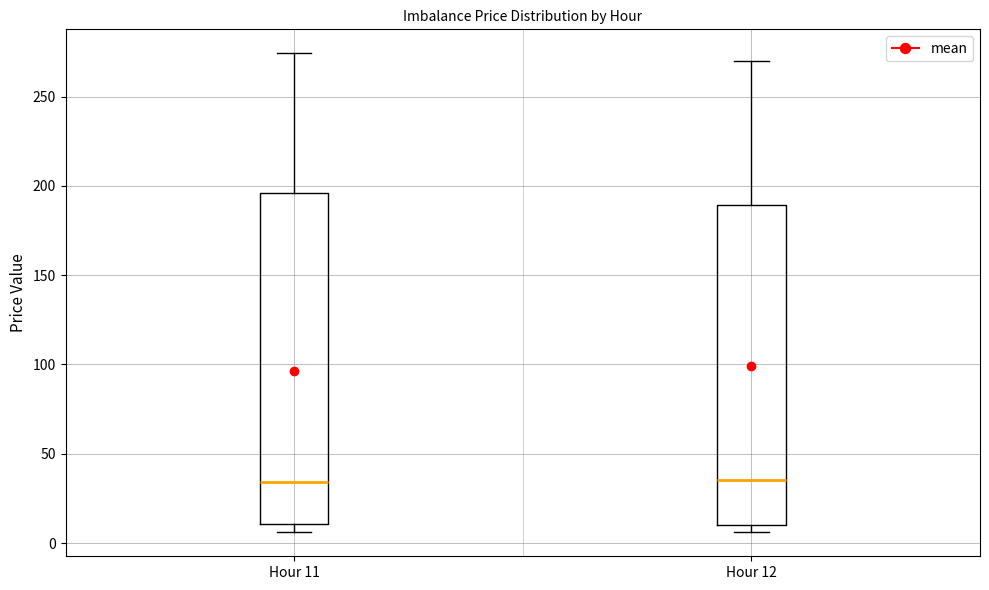

Reading left to right, read every box against the y-axis: the position of its median line, the range the box covers, and the ends of its whiskers. The values are not printed on the chart, so give them approximately, as read against the axis.

Hour 11: median 35, box 10 to 195, whiskers 5 to 275
Hour 12: median 35, box 10 to 190, whiskers 5 to 270